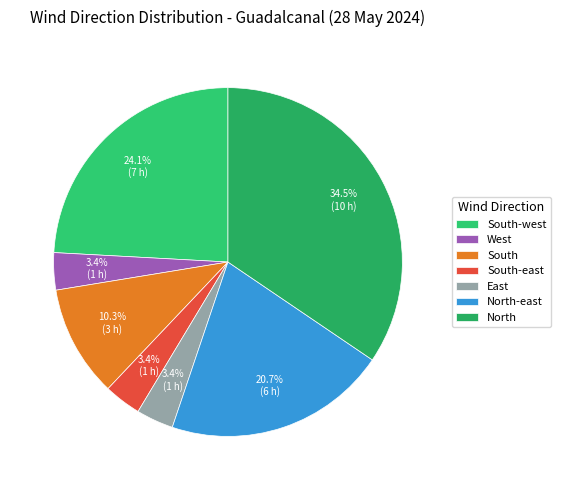

Is it true that South-east is 3% of the pie?

True